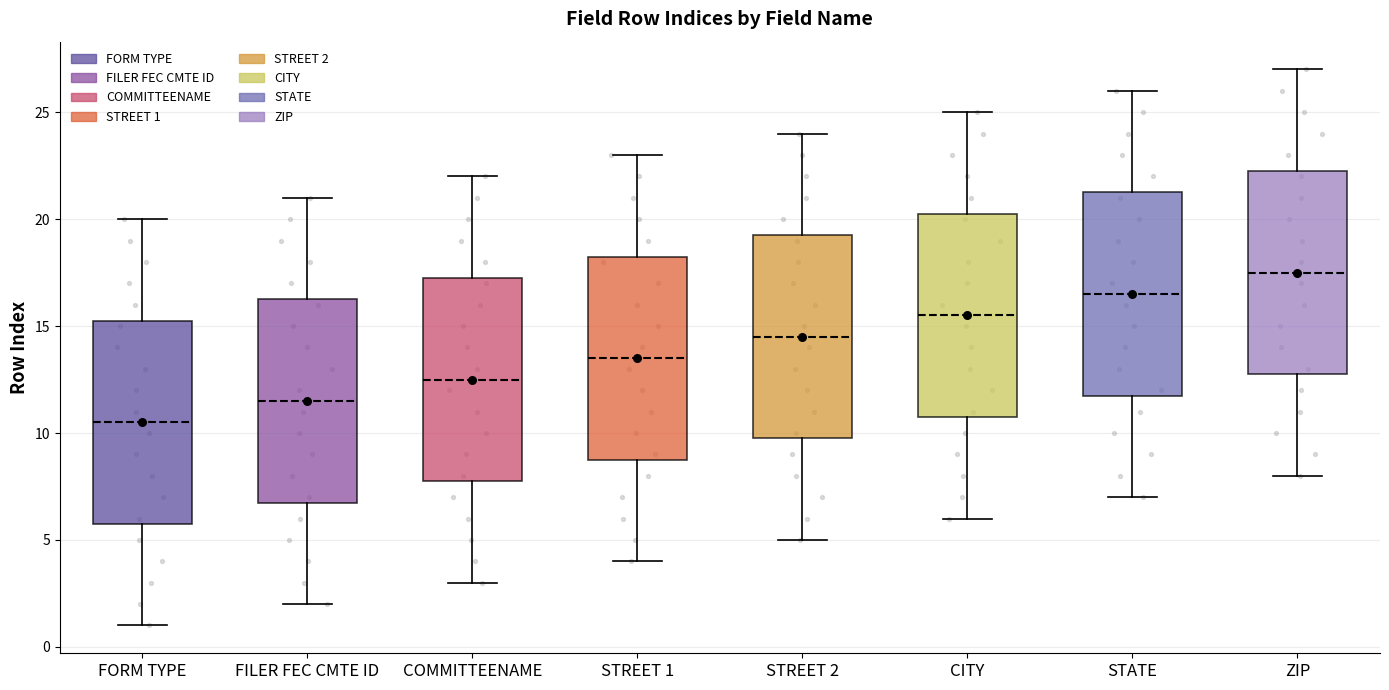

Reading left to right, read every box against the y-axis: the position of its median line, the range the box covers, and the ends of its whiskers. The values are not printed on the chart, so give them approximately, as read against the axis.

FORM TYPE: median 10.5, box 6.0 to 15.5, whiskers 1.0 to 20.0
FILER FEC CMTE ID: median 11.5, box 7.0 to 16.5, whiskers 2.0 to 21.0
COMMITTEENAME: median 12.5, box 8.0 to 17.5, whiskers 3.0 to 22.0
STREET 1: median 13.5, box 9.0 to 18.5, whiskers 4.0 to 23.0
STREET 2: median 14.5, box 10.0 to 19.5, whiskers 5.0 to 24.0
CITY: median 15.5, box 11.0 to 20.5, whiskers 6.0 to 25.0
STATE: median 16.5, box 12.0 to 21.5, whiskers 7.0 to 26.0
ZIP: median 17.5, box 13.0 to 22.5, whiskers 8.0 to 27.0